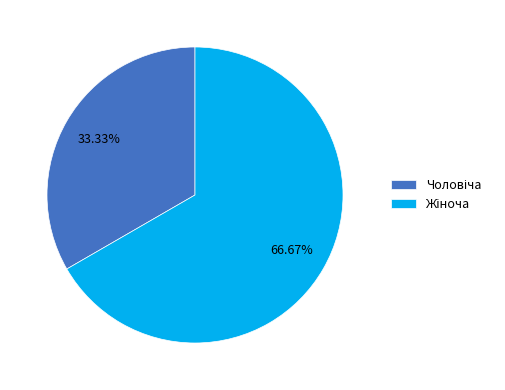

Is there a majority slice in this chart?

Yes